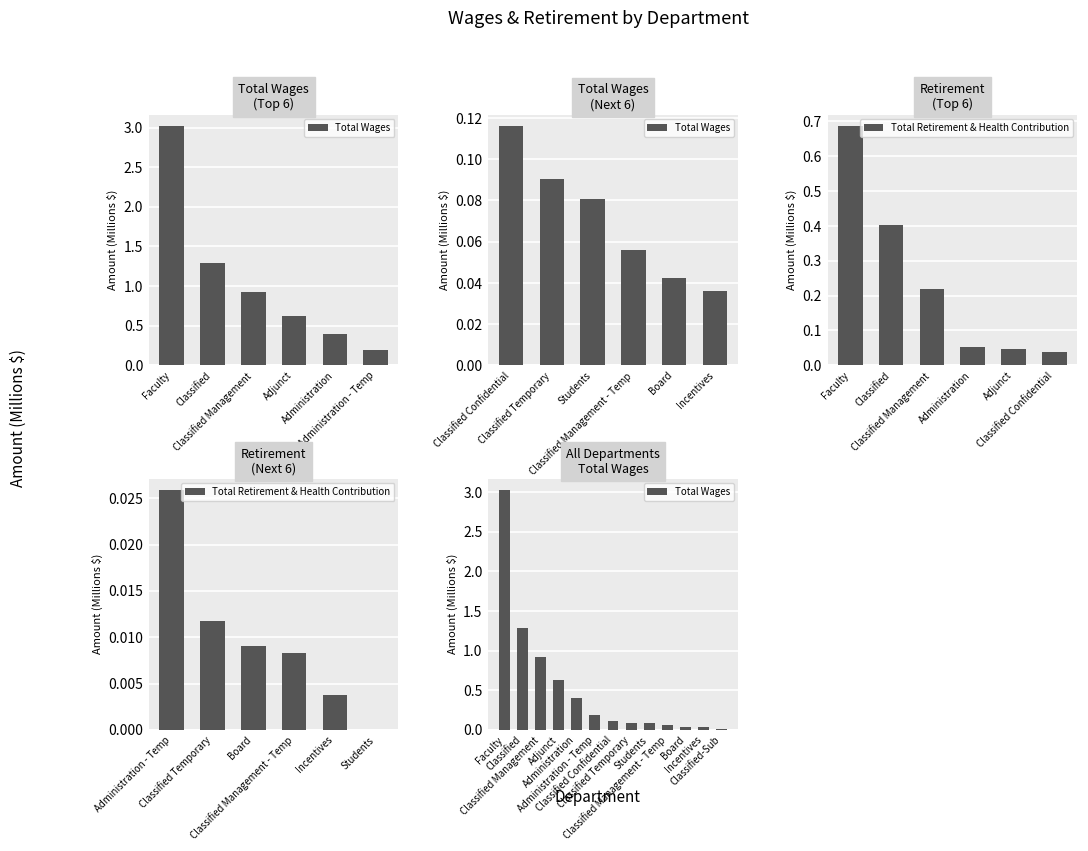

Rank the categories by value from lowest to highest.

Classified-Sub, Incentives, Board, Classified Management - Temp, Students, Classified Temporary, Classified Confidential, Administration - Temp, Administration, Adjunct, Classified Management, Classified, Faculty